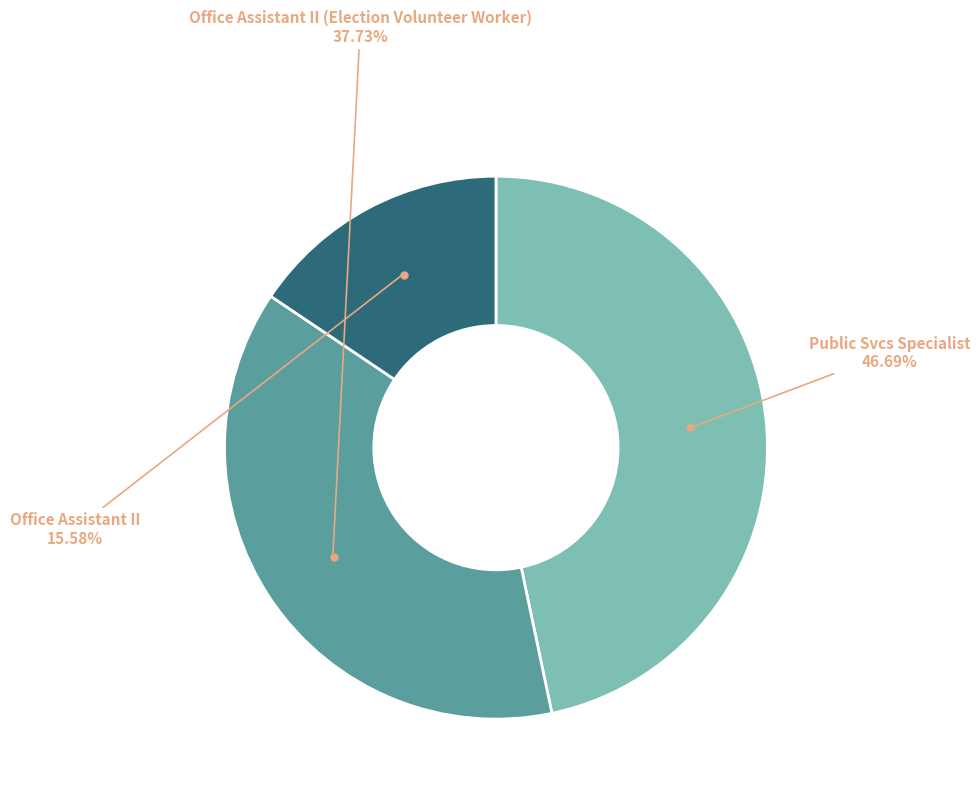

To the nearest percent, what is the difference between the largest and smallest slice percentages?

31%